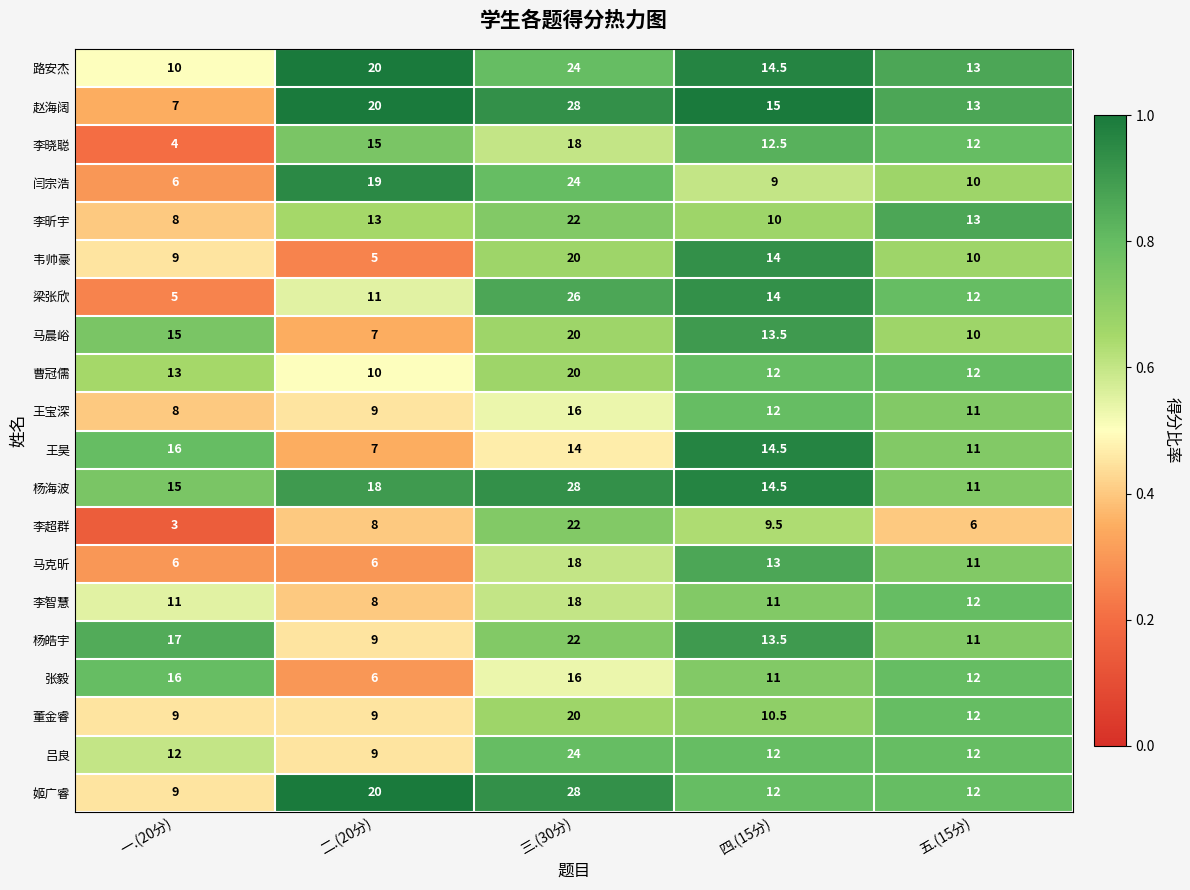

What is the average value of the 曹冠儒 series?

13.4